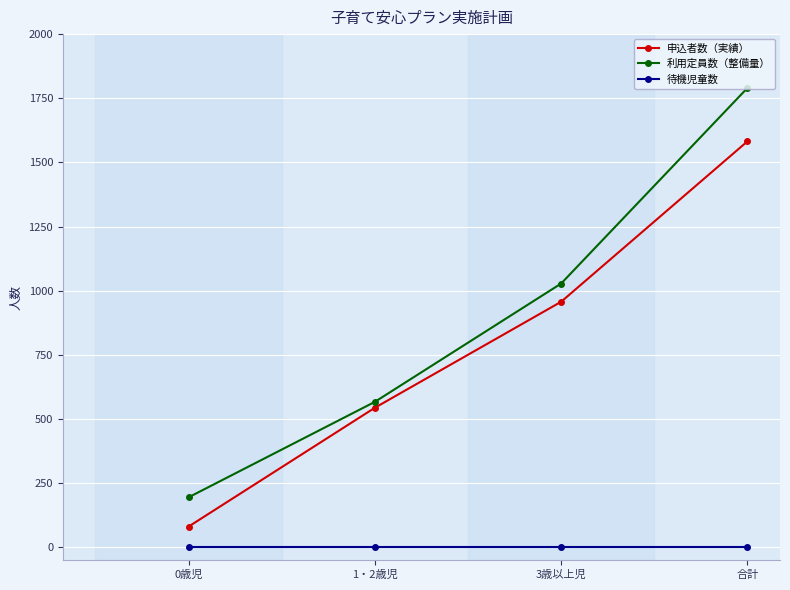

List the labels in order of 申込者数（実績） value, largest first.

合計, 3歳以上児, 1・2歳児, 0歳児